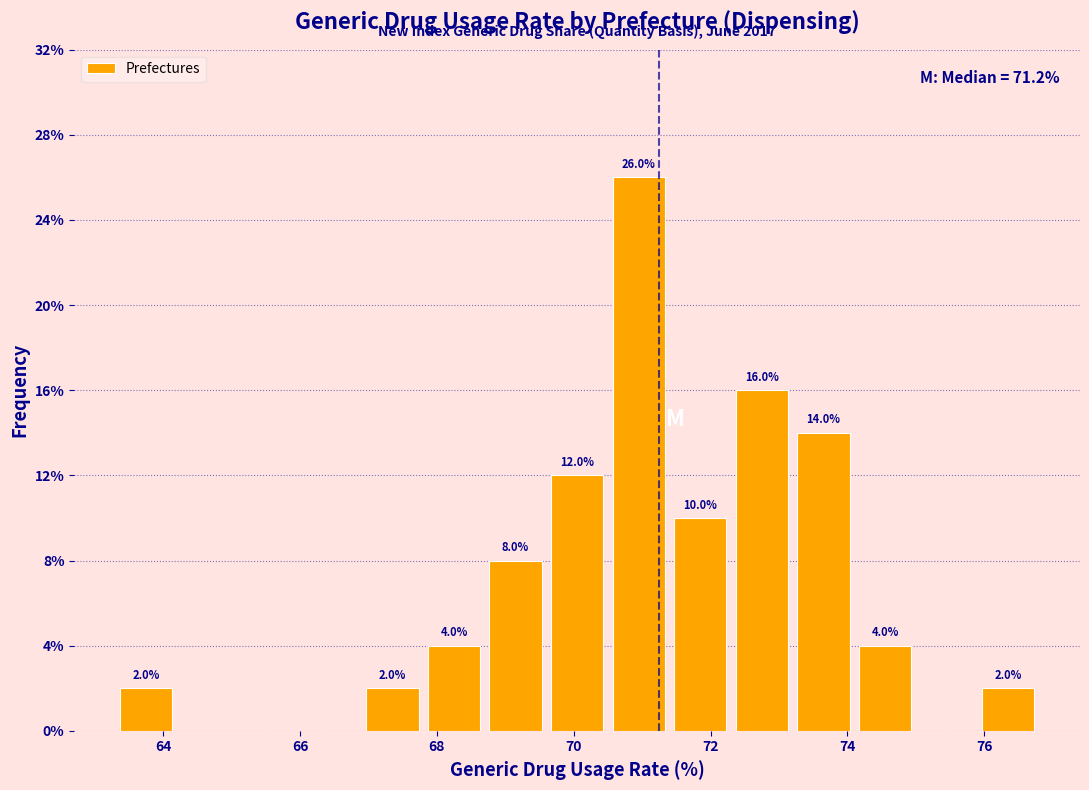

Over which range of the x-axis is the bar tallest?

70.5 to 71.4